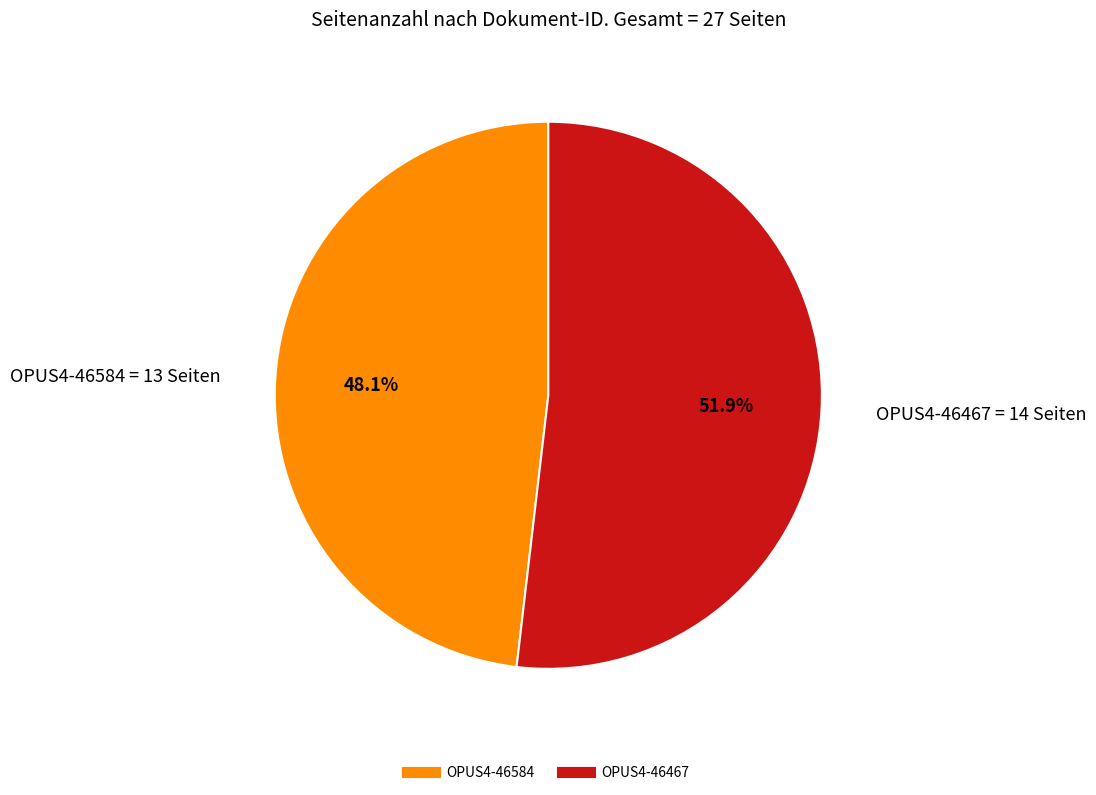

Is the sum of OPUS4-46467 and OPUS4-46584 greater than half?

Yes